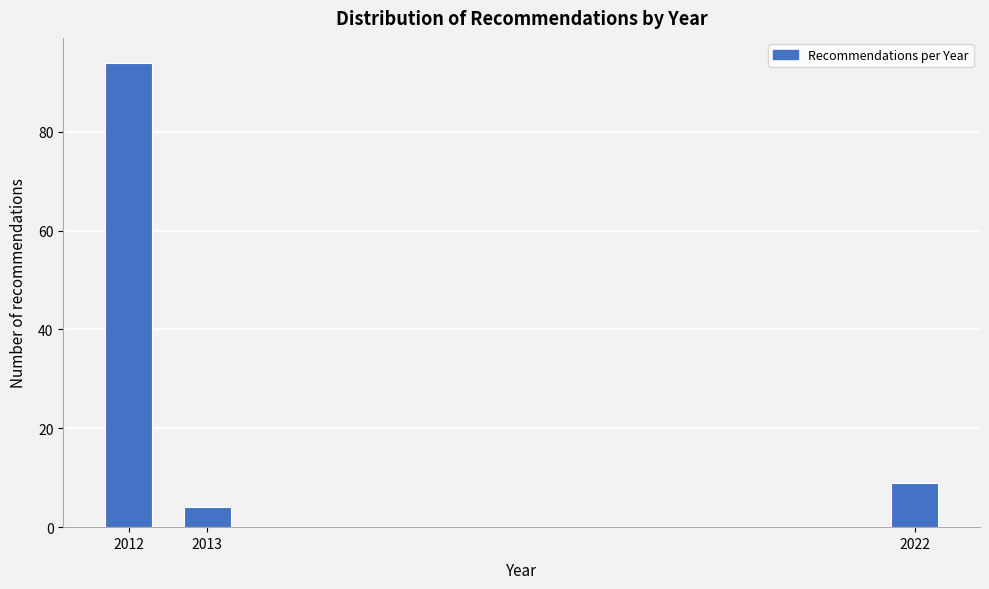

Reading left to right, transcribe all the data shown in this chart.

94	4	9